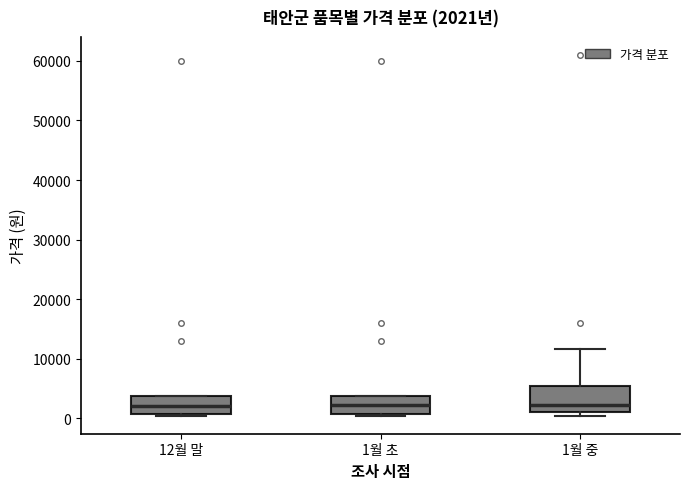

Comparing the boxes themselves (not the whiskers), which one is the tallest?

1월 중